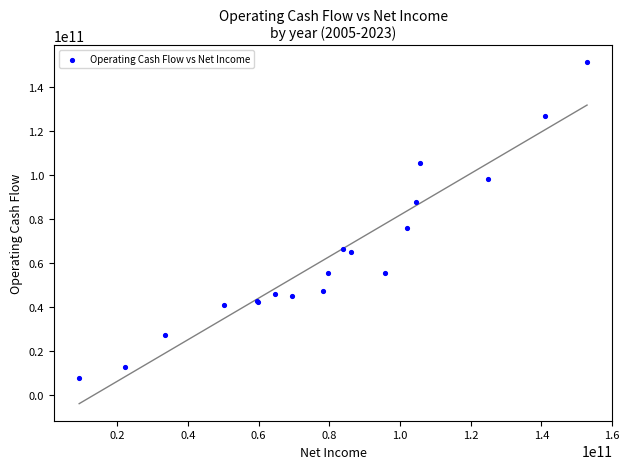

What Y value in the scatter plot is closest to 79497500000?

75770000000